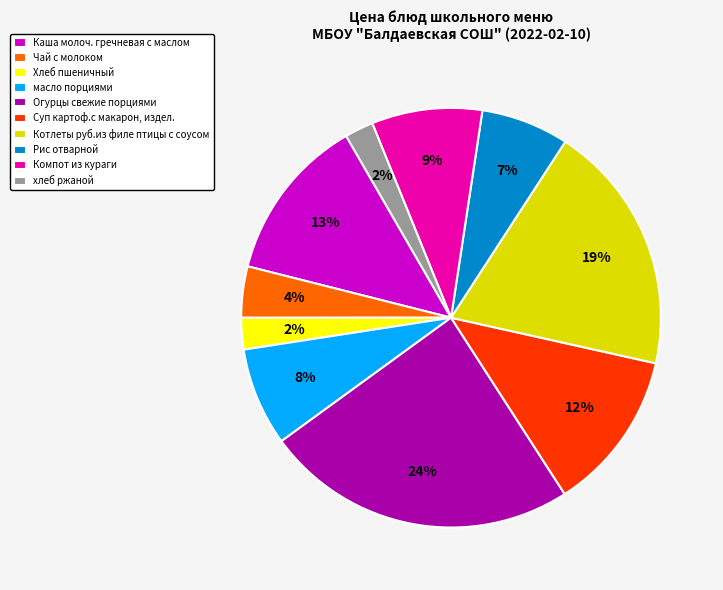

To the nearest percent, what is the difference between the Чай с молоком and хлеб ржаной slice percentages?

2%